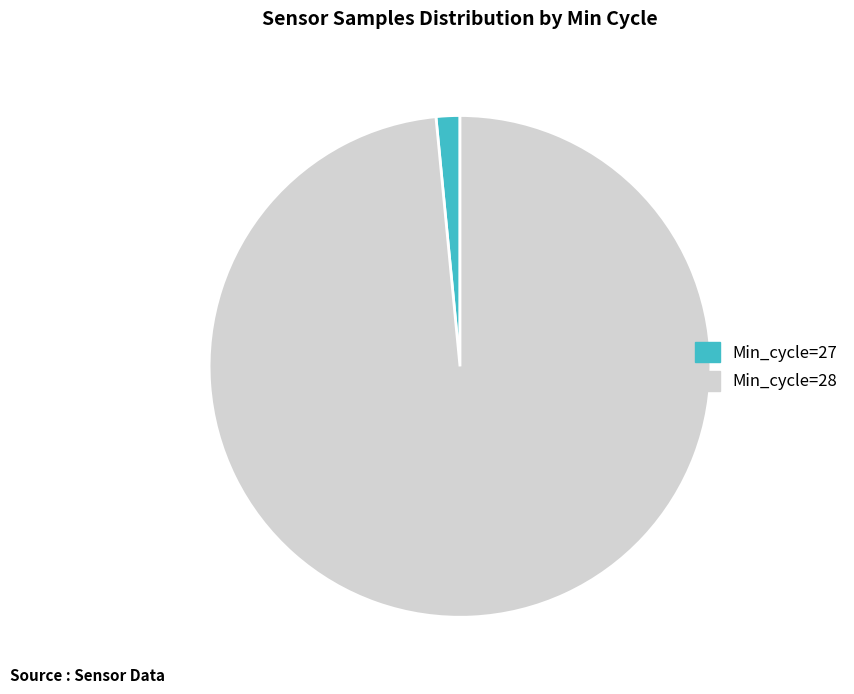

Does any single category account for the majority?

Yes